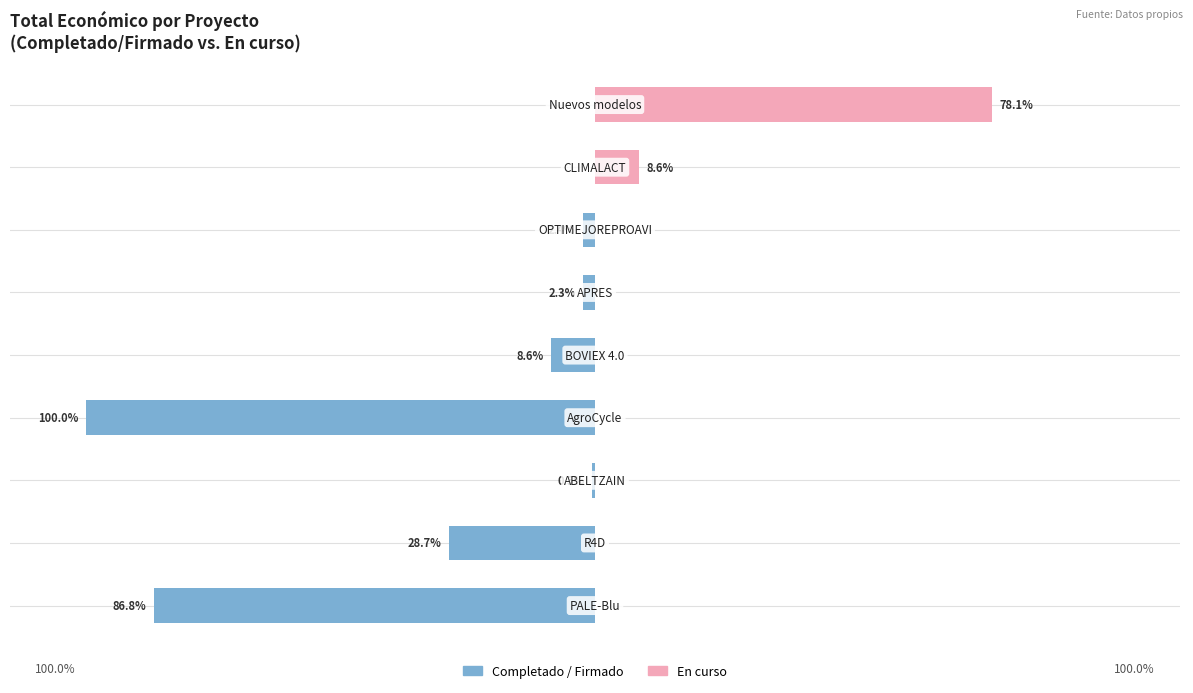

What is the minimum value for Completado / Firmado?

-100.0